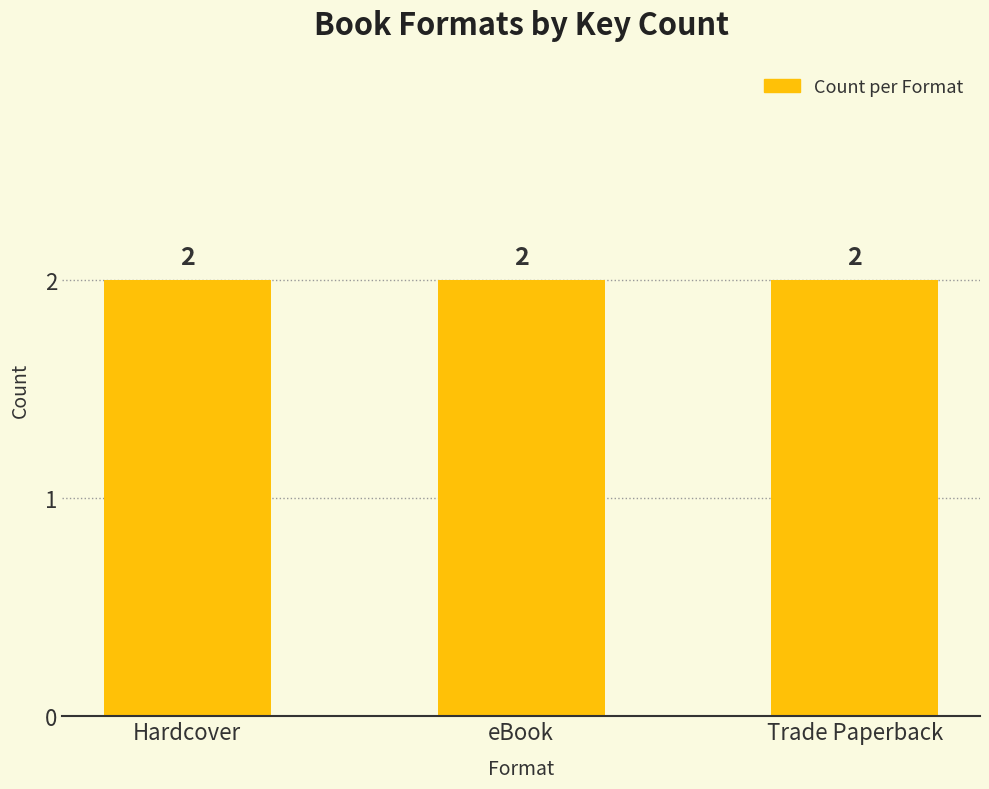

Which label corresponds to the smallest value in the chart?

Hardcover